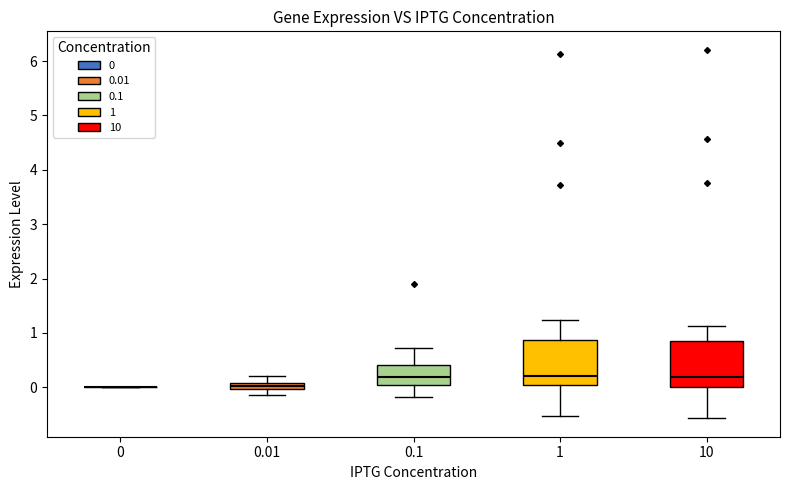

Where does the median line of the box at x = 10 sit on the y-axis? The values are not printed on the chart, so give them approximately, as read against the axis.

0.2